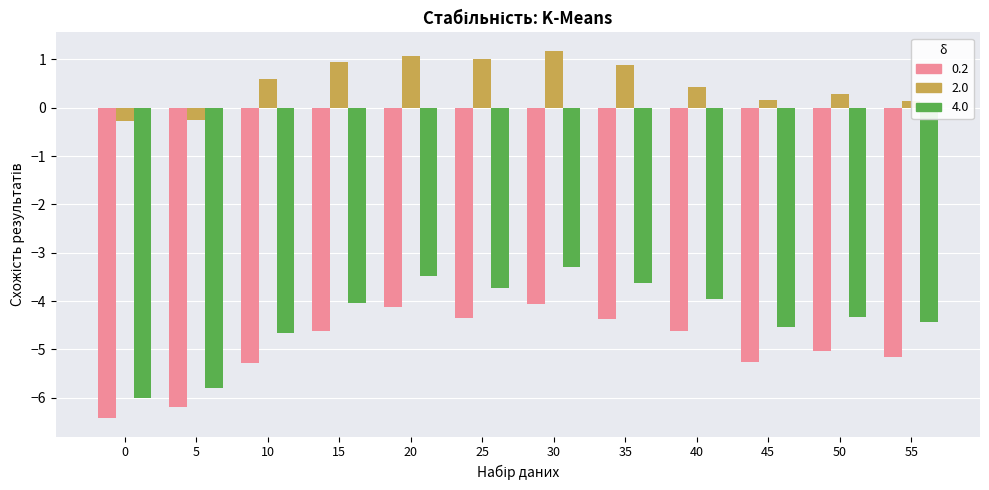

Which series changed the most between 0 and 45?

4.0